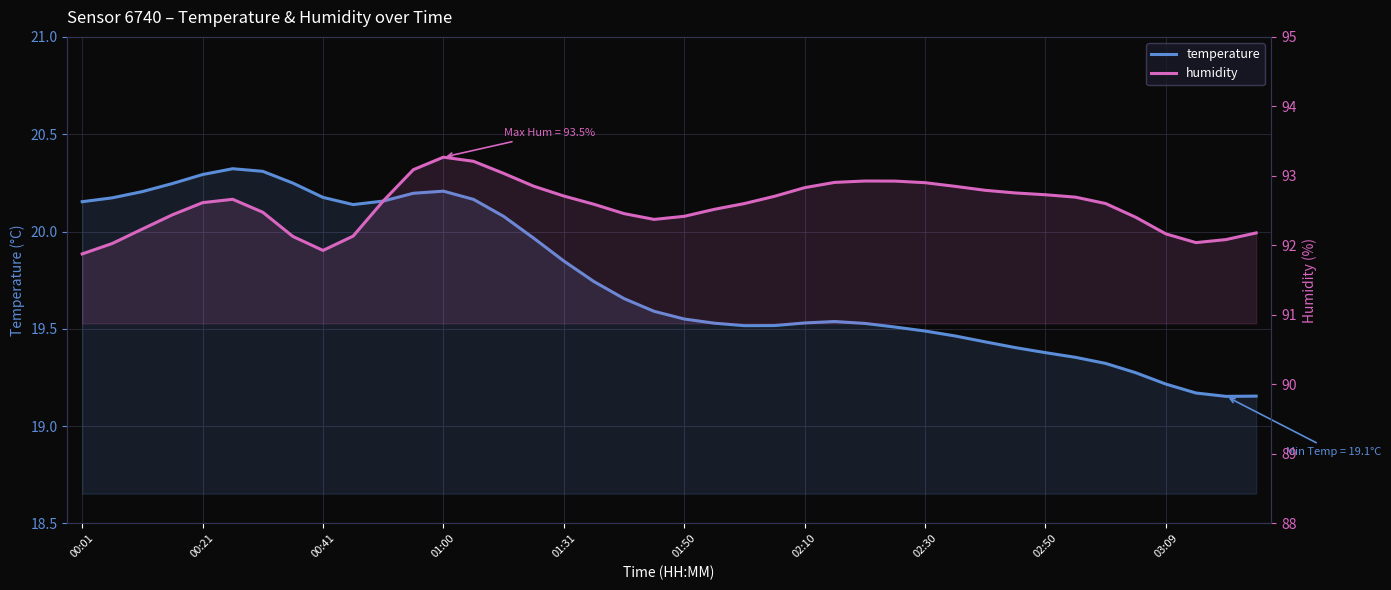

True or false: humidity has a value of 25.7 at 30.

False